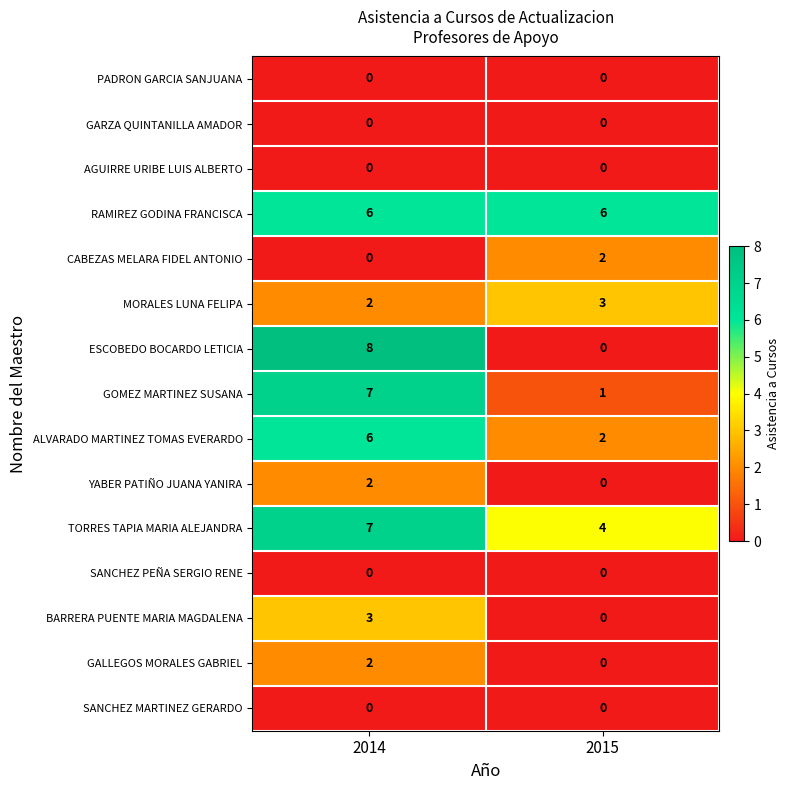

Which series has the widest spread of values?

ESCOBEDO BOCARDO LETICIA